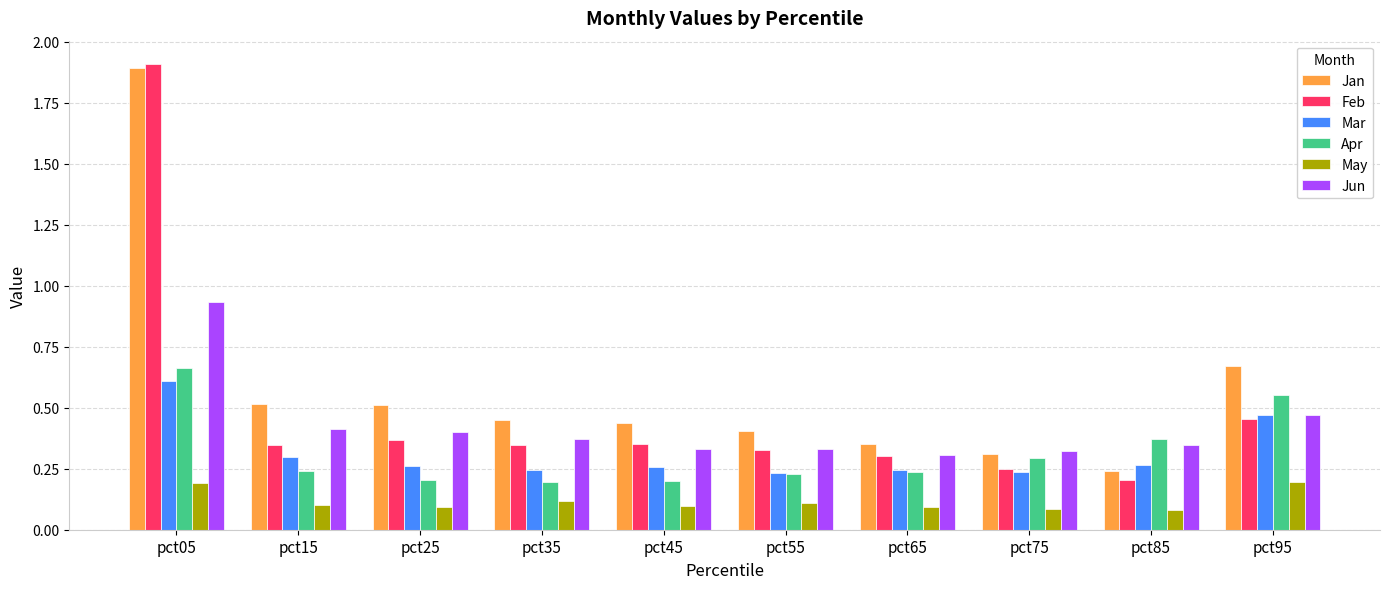

Is it true that May equals 0.0 at pct45?

False